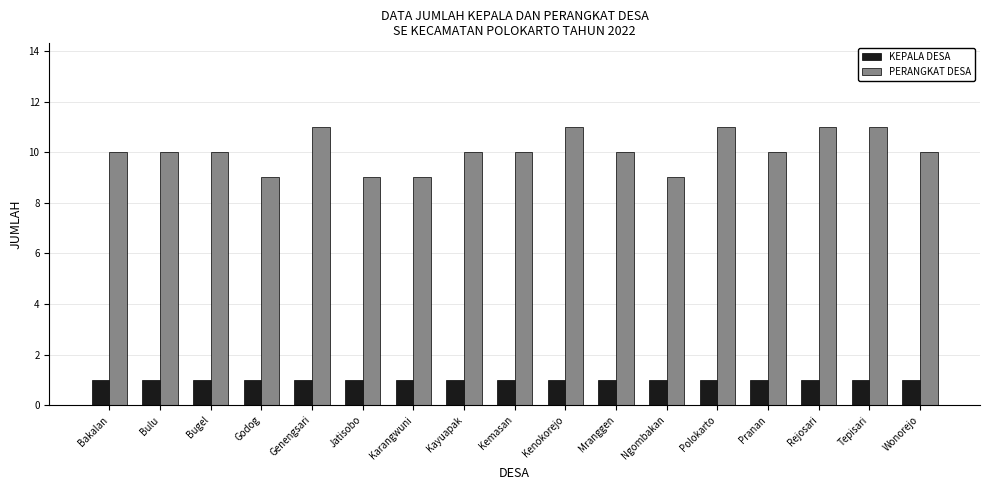

Rank the series at Ngombakan from highest to lowest value.

PERANGKAT DESA, KEPALA DESA